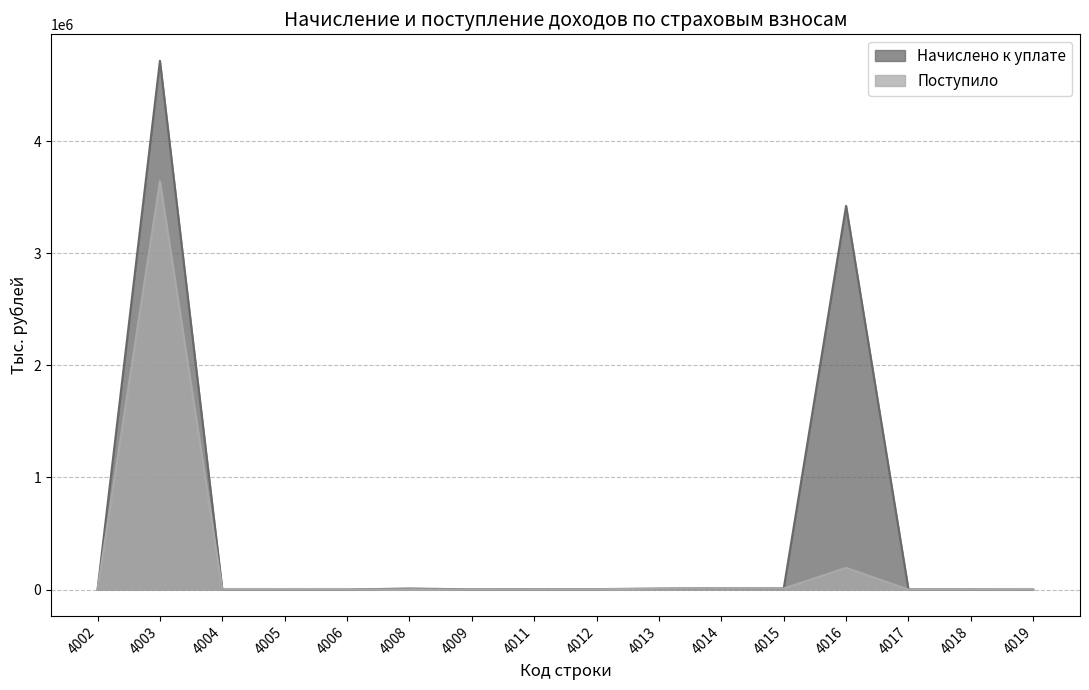

Reading right to left, transcribe all the data shown in this chart.

Начислено к уплате: 174	648	1397	3422658	9682	12264	8377	4049	3833	1560	9074	197	167	319	4717226	621
Поступило: 49	259	199	193411	9408	12458	6890	3331	3101	300	2107	0	97	261	3643414	1964